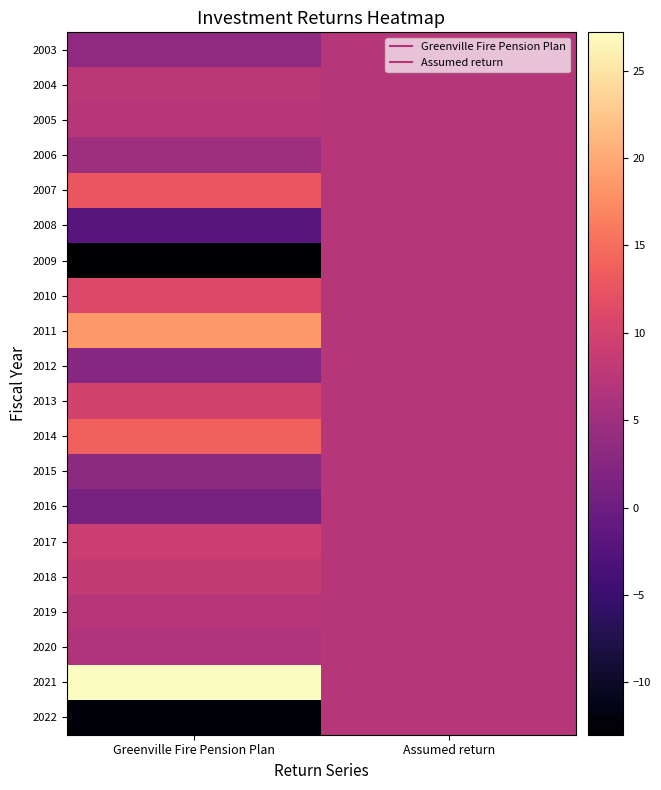

Which category has the highest value across all series?

Greenville Fire Pension Plan